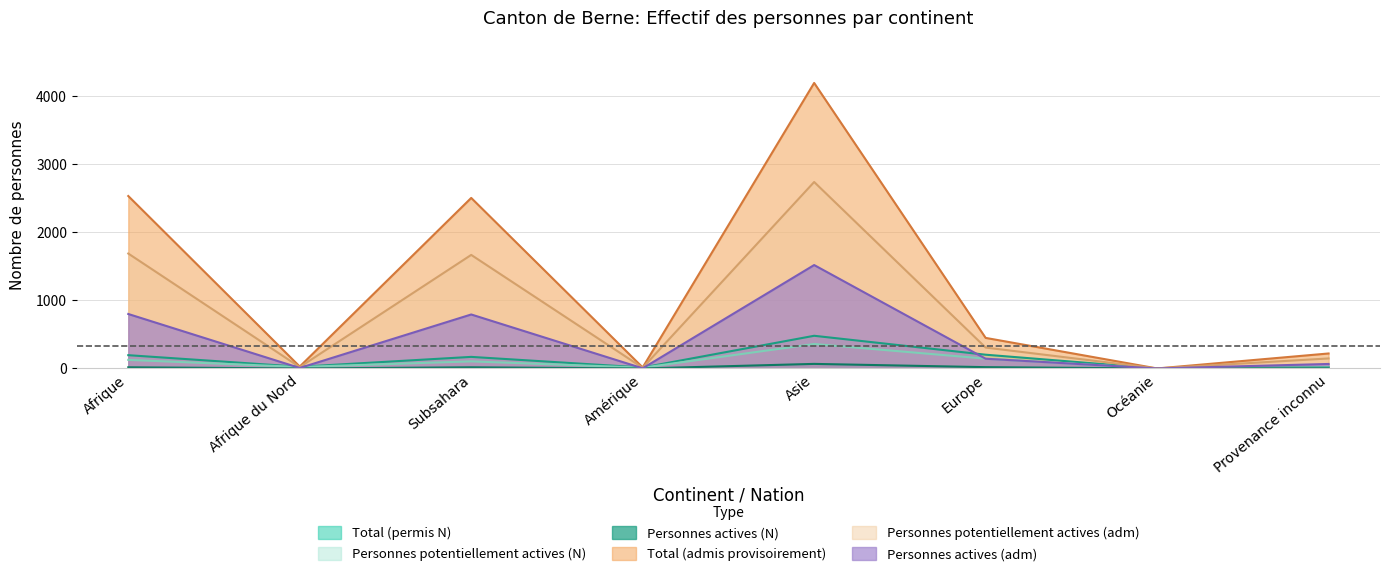

How many distinct data groups are displayed?

6